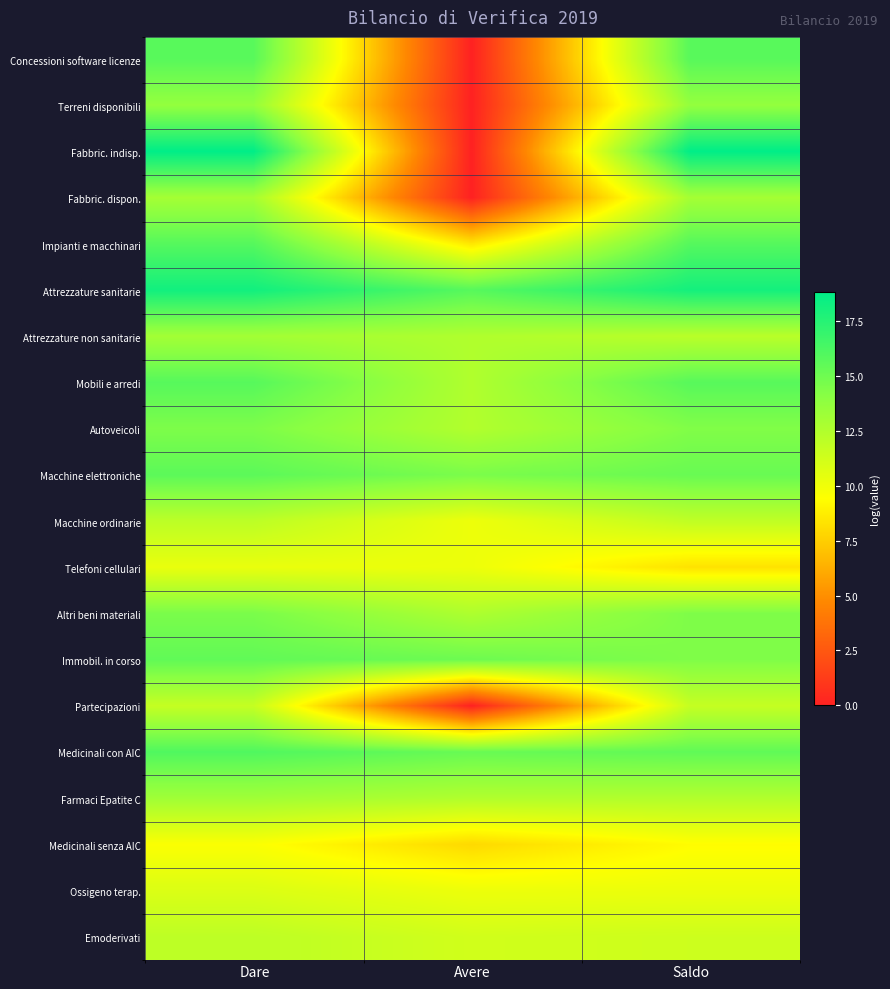

At which category is the sum across all series the highest?

Dare